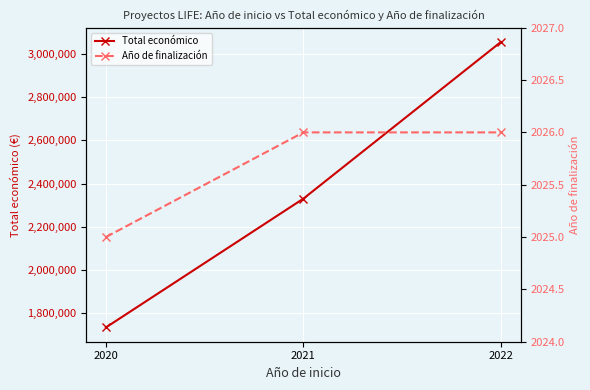

The Total económico series shows 1334900 at 2022. True or false?

False